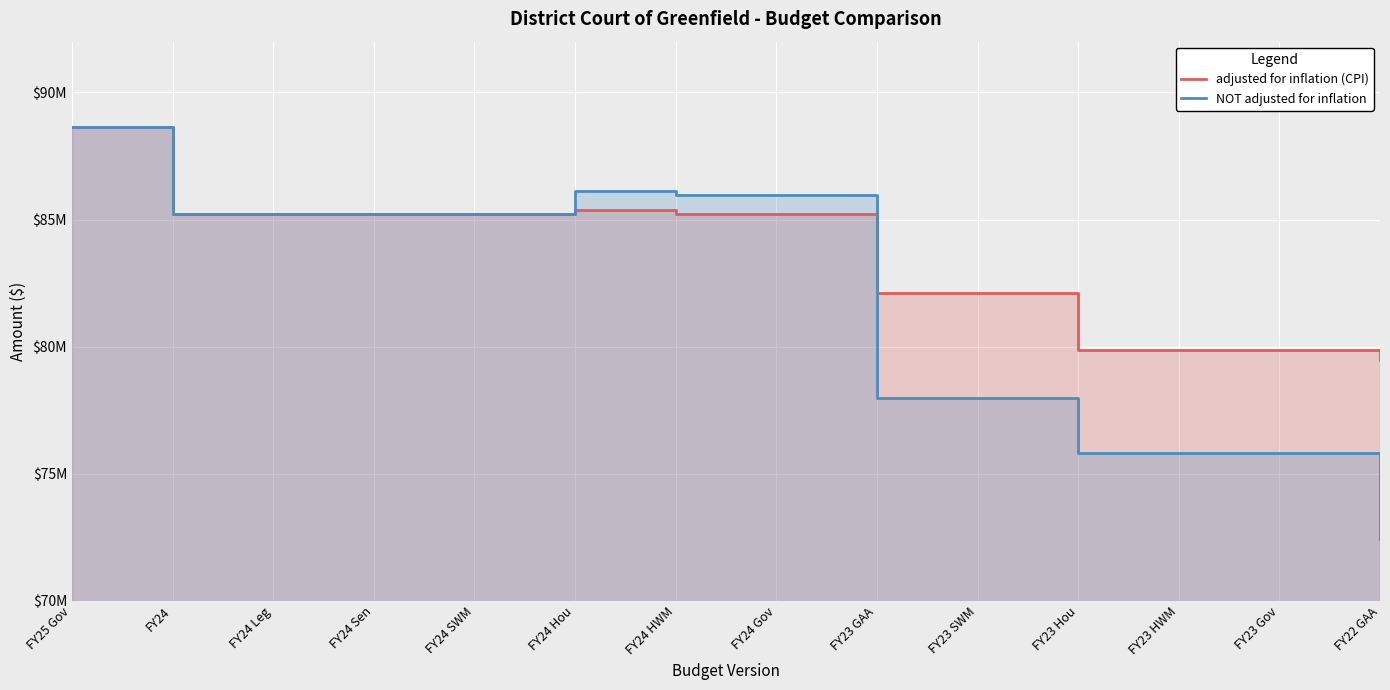

What is the spread (max minus min) of values at FY23 HWM?

4032924